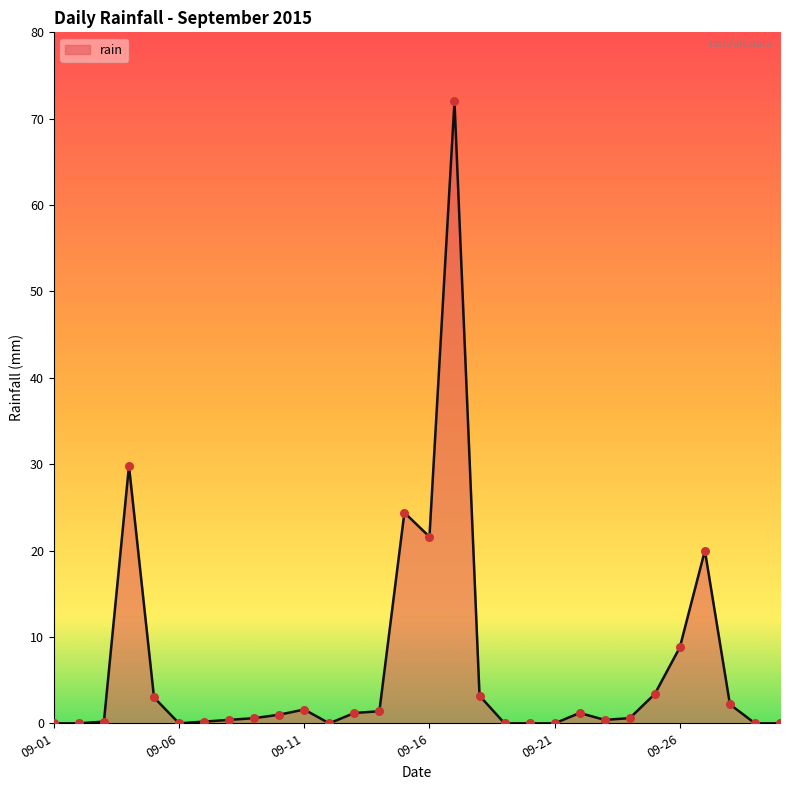

What is the maximum value shown in the chart?

72.0